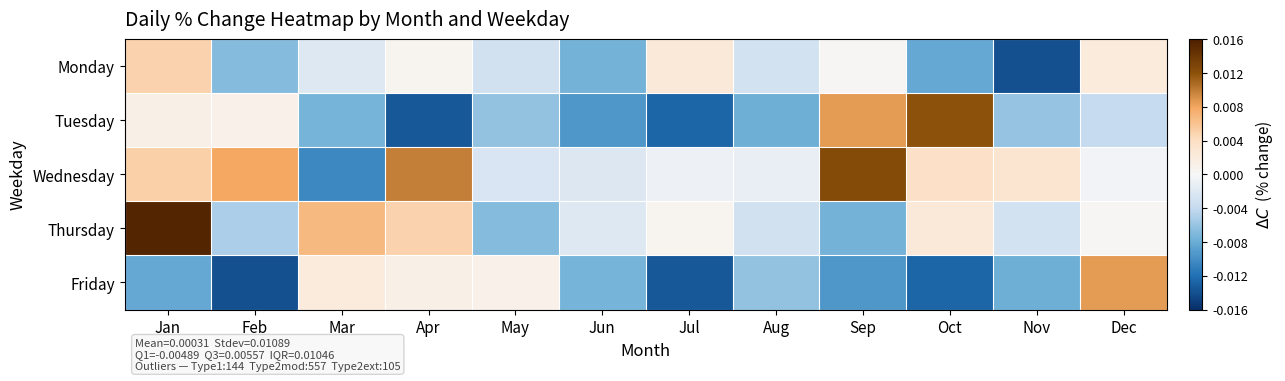

Rank the series by their maximum value, from lowest to highest.

Monday, Friday, Tuesday, Wednesday, Thursday